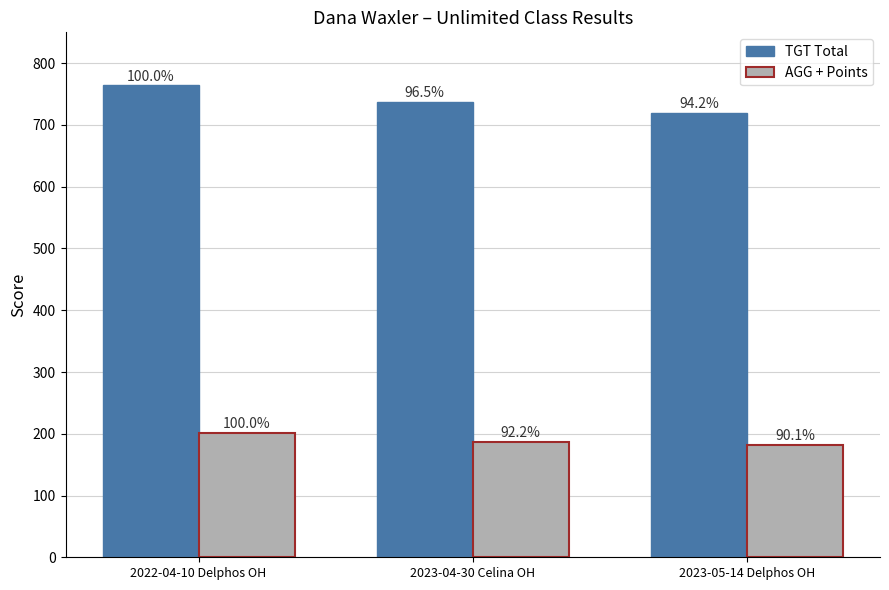

What position from the left is 2022-04-10 Delphos OH?

1